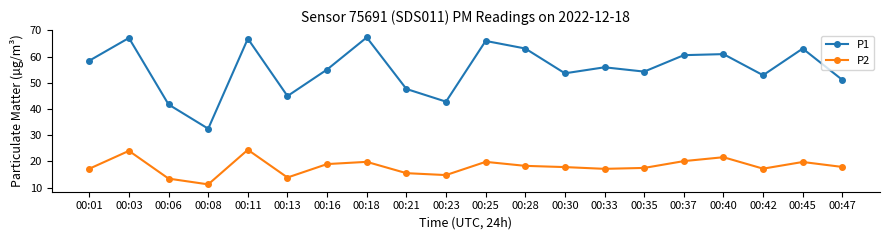

The P1 series shows 27.8 at 00:13. True or false?

False